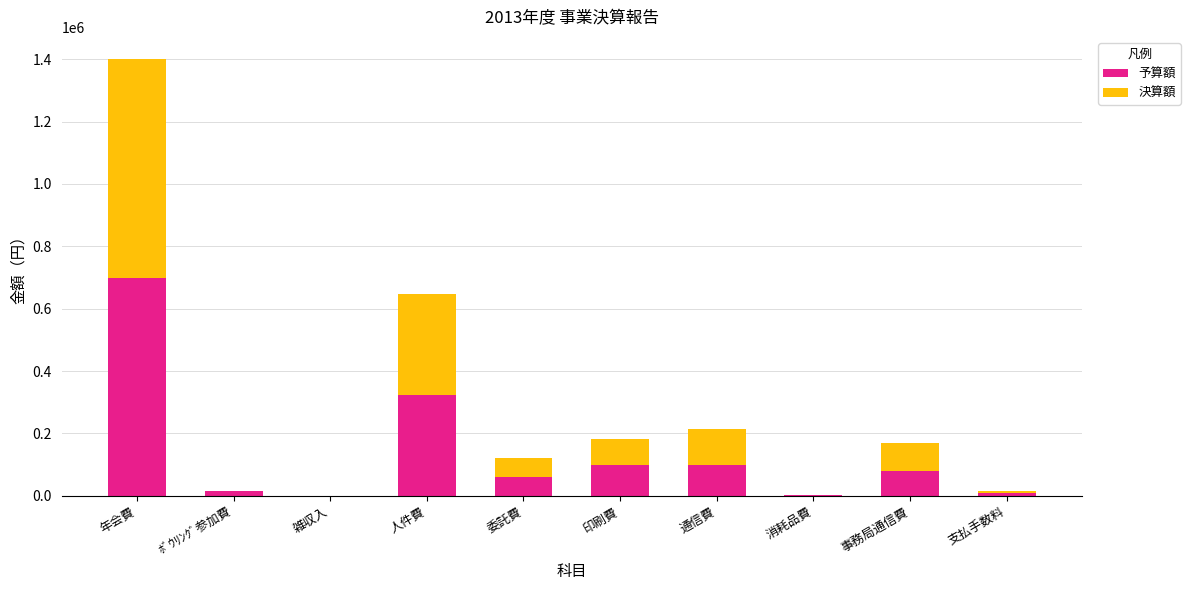

Read the 予算額 value at ﾎﾞｳﾘﾝｸﾞ参加費, to the nearest 10.

15000